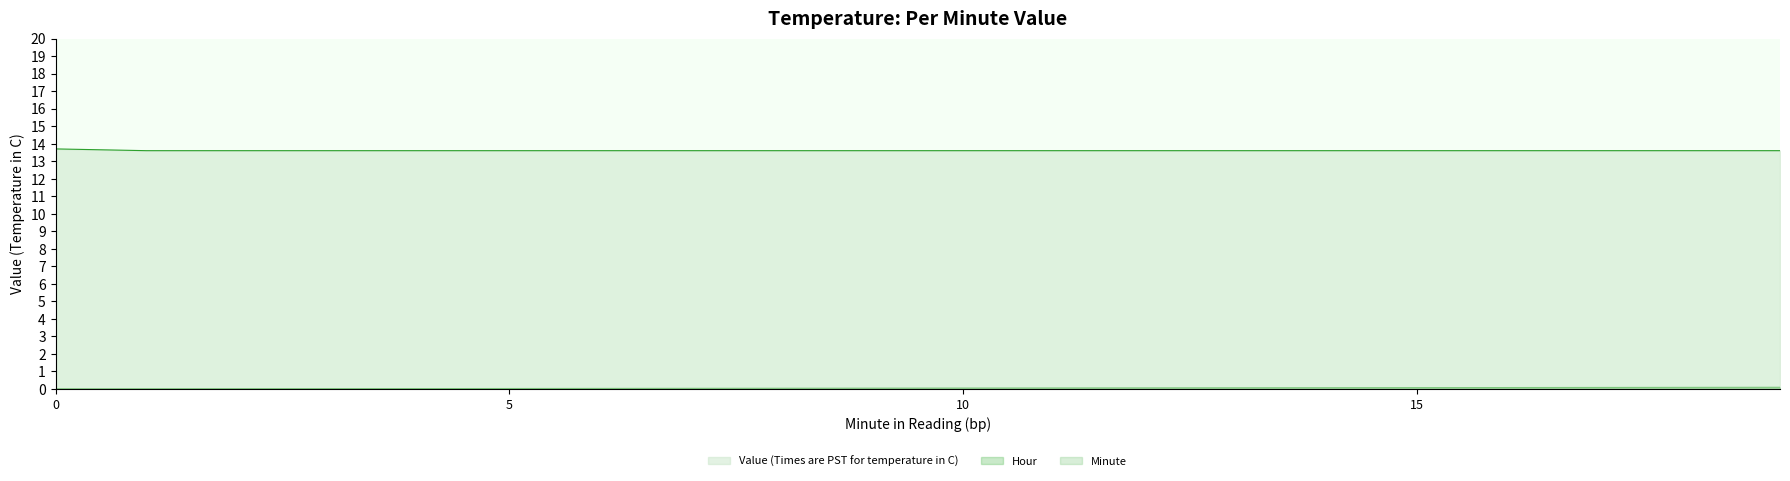

Rank the categories by Minute value from lowest to highest.

0, 1, 2, 3, 4, 5, 6, 7, 8, 9, 10, 11, 12, 13, 14, 15, 16, 17, 18, 19